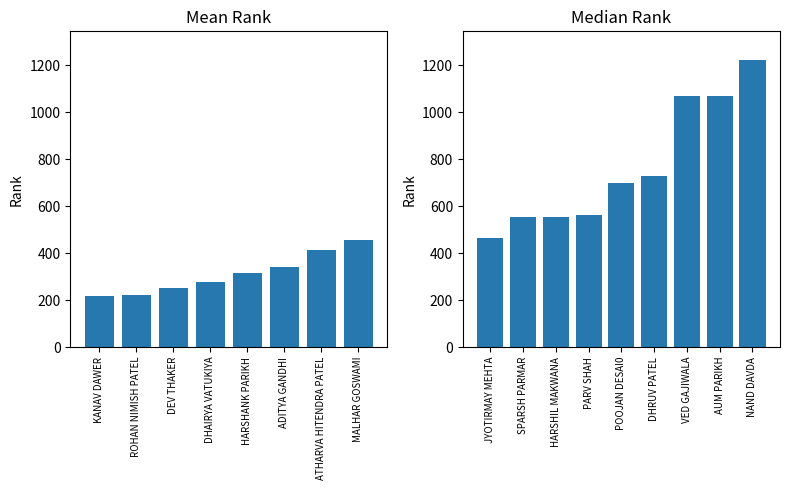

Does the chart contain any negative values?

No